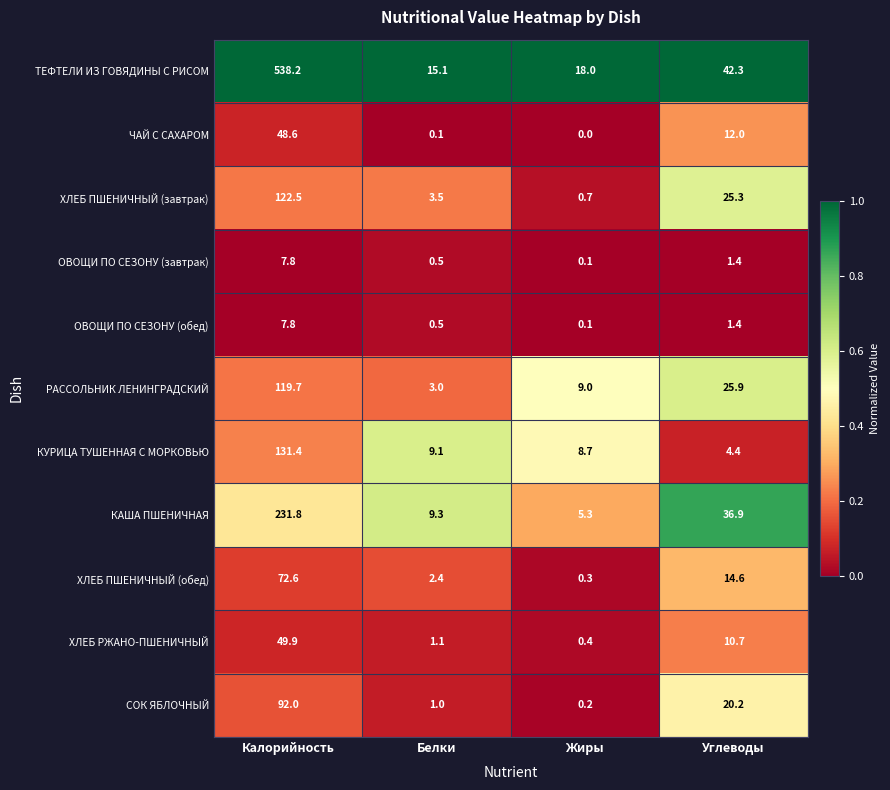

The value of ХЛЕБ ПШЕНИЧНЫЙ (обед) at Углеводы is 25.6. True or false?

False